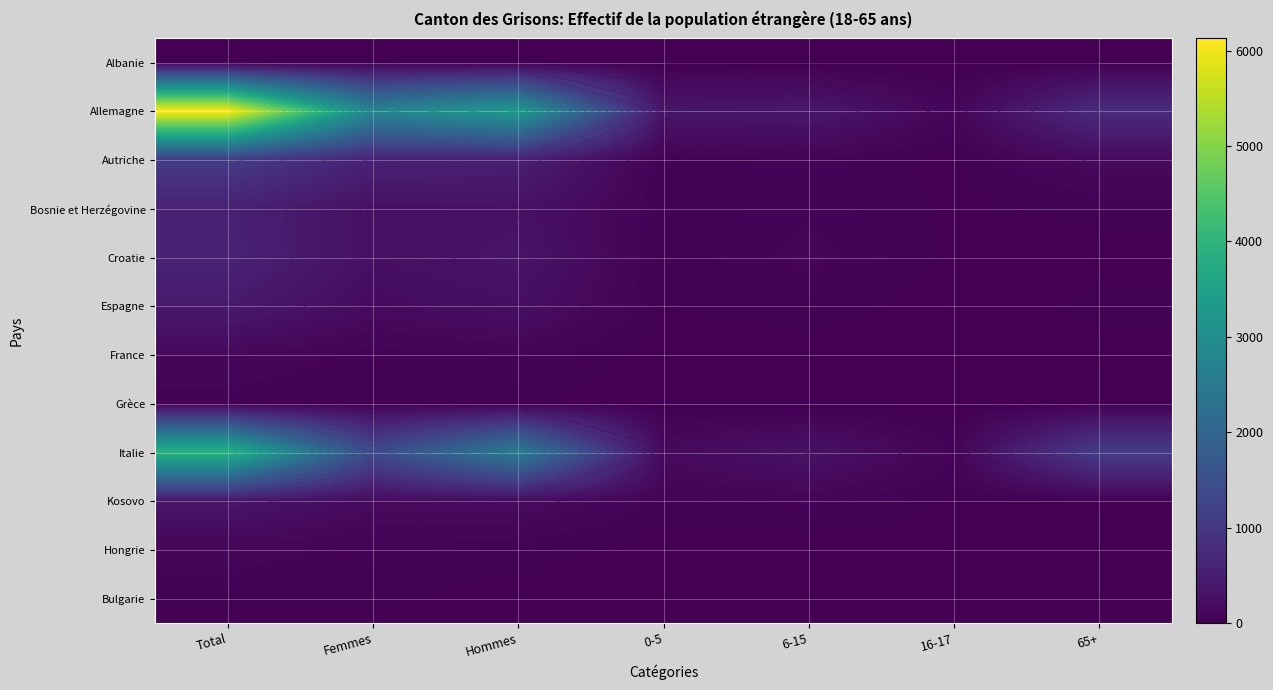

What is the spread (max minus min) of values at 16-17?

97